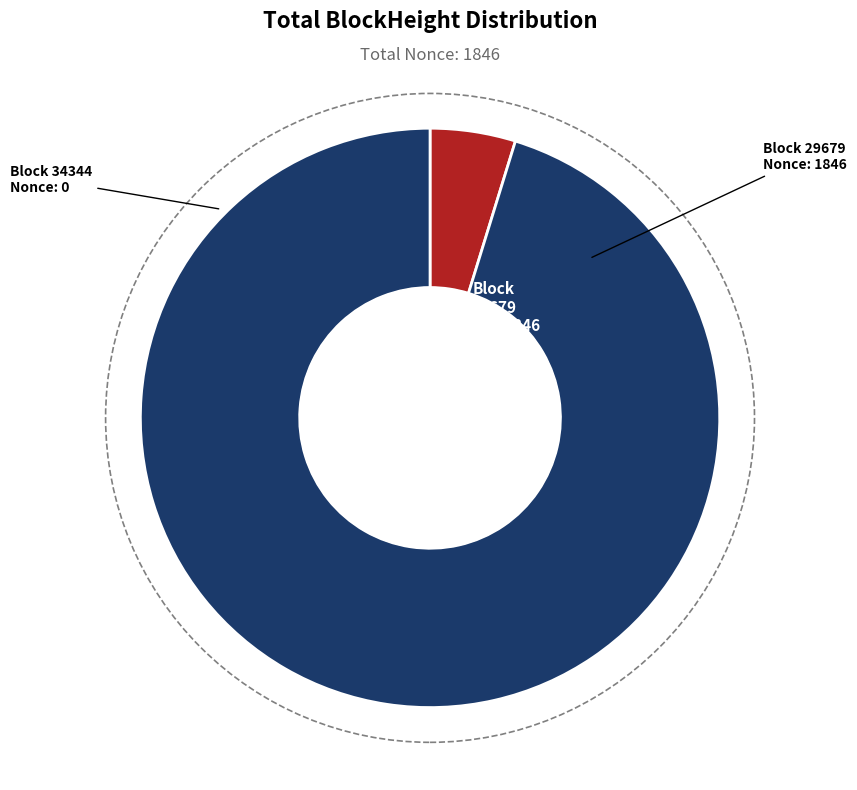

Do 29679 and 34344 together represent more than half of the pie?

Yes